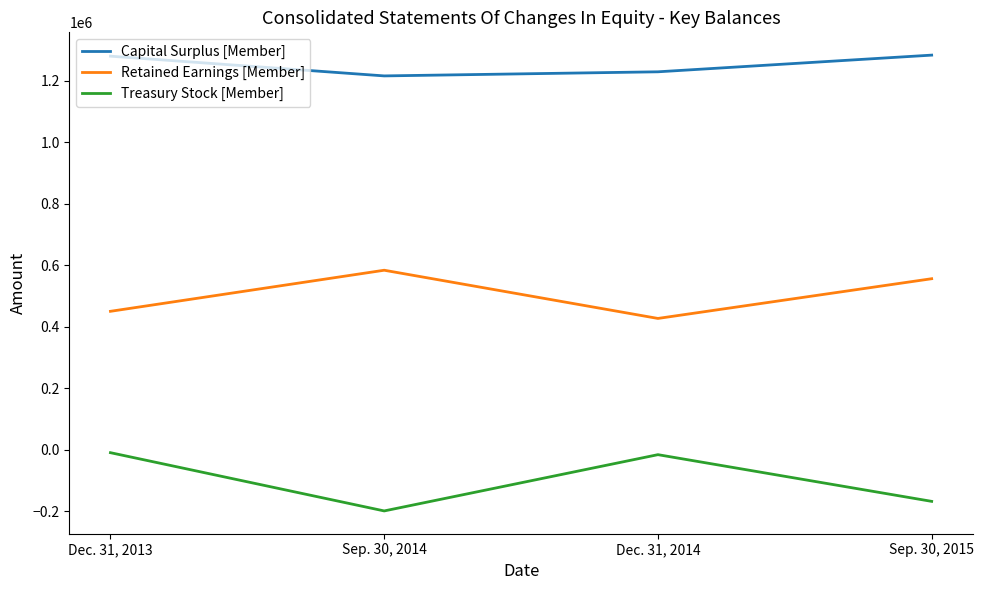

What is the lowest value of the Retained Earnings [Member] series?

426648